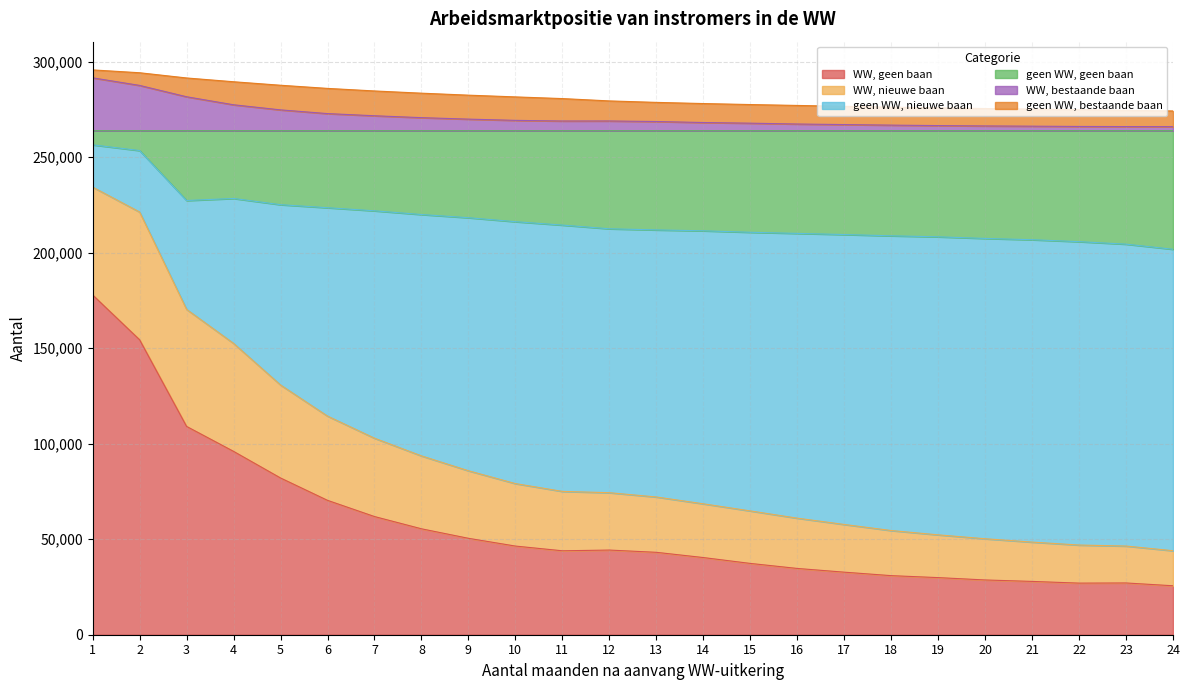

What is the lowest value of the WW, geen baan series?

25620